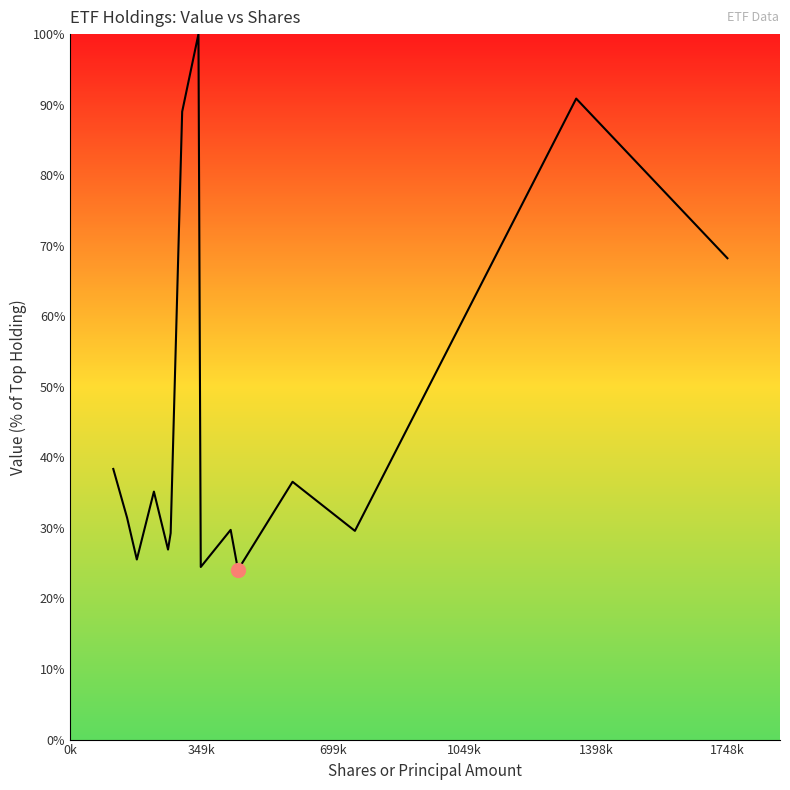

What is the difference between the maximum and minimum values?

75.9